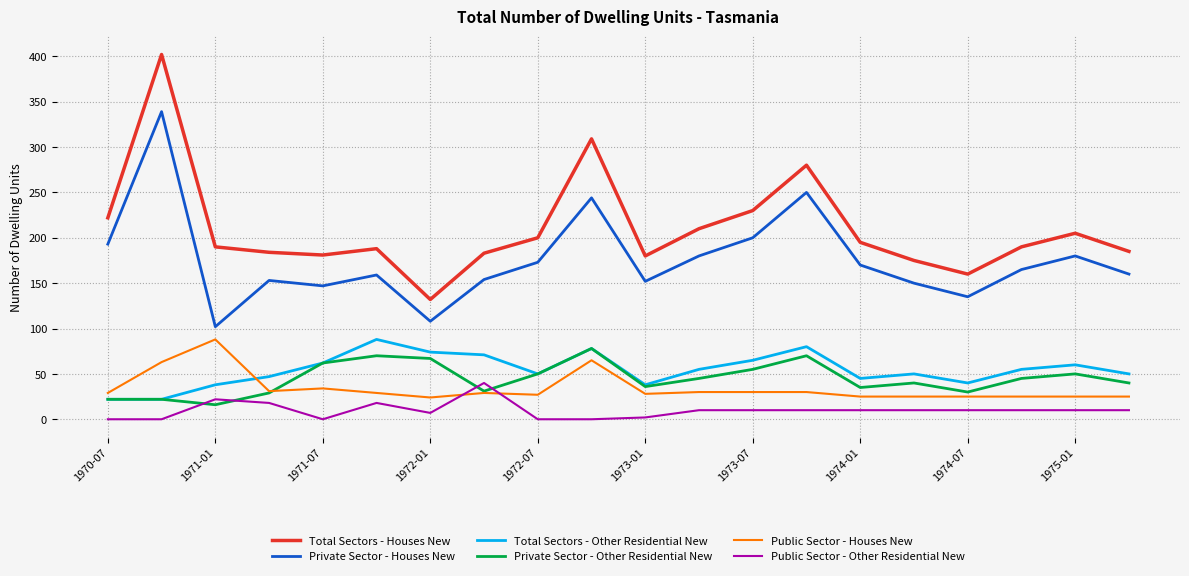

What is the difference between the second highest and second lowest values in the Total Sectors - Other Residential New series?

58